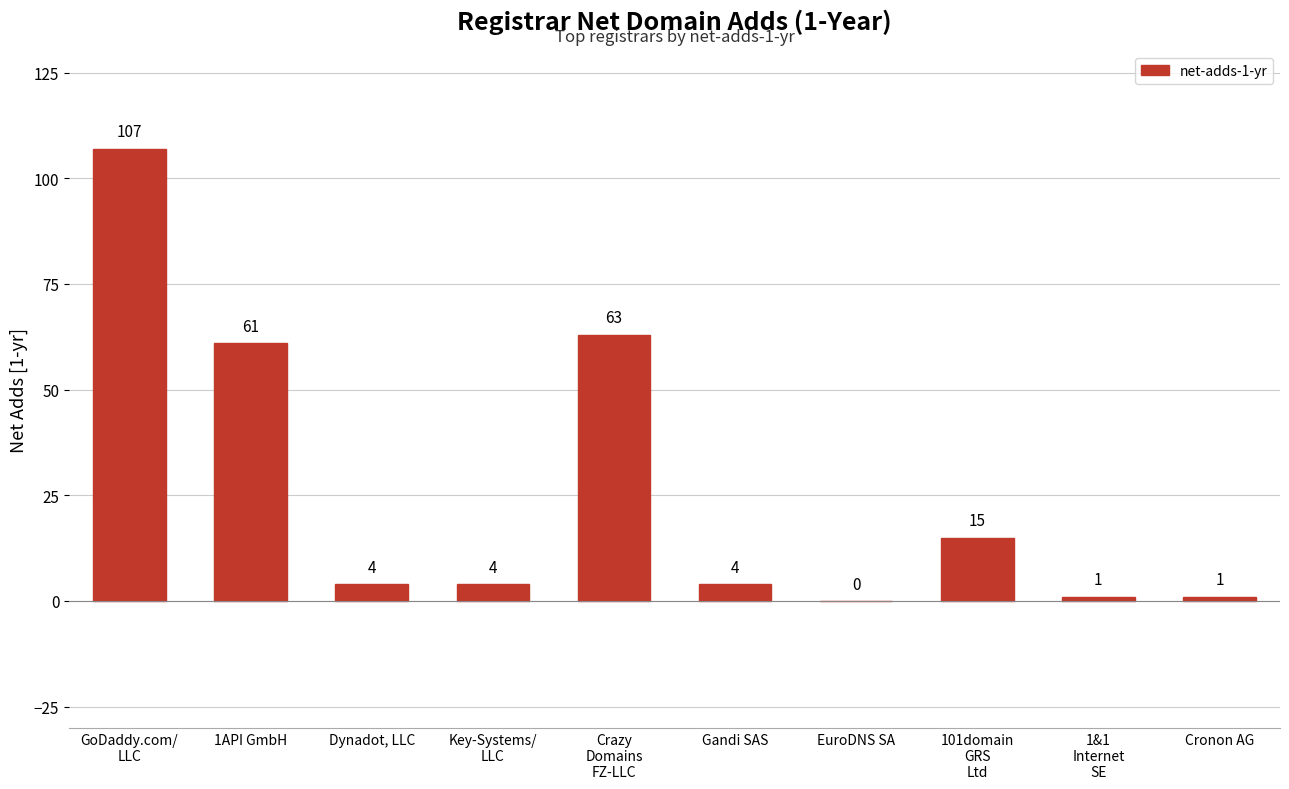

At which label is the value closest to 53?

1API GmbH